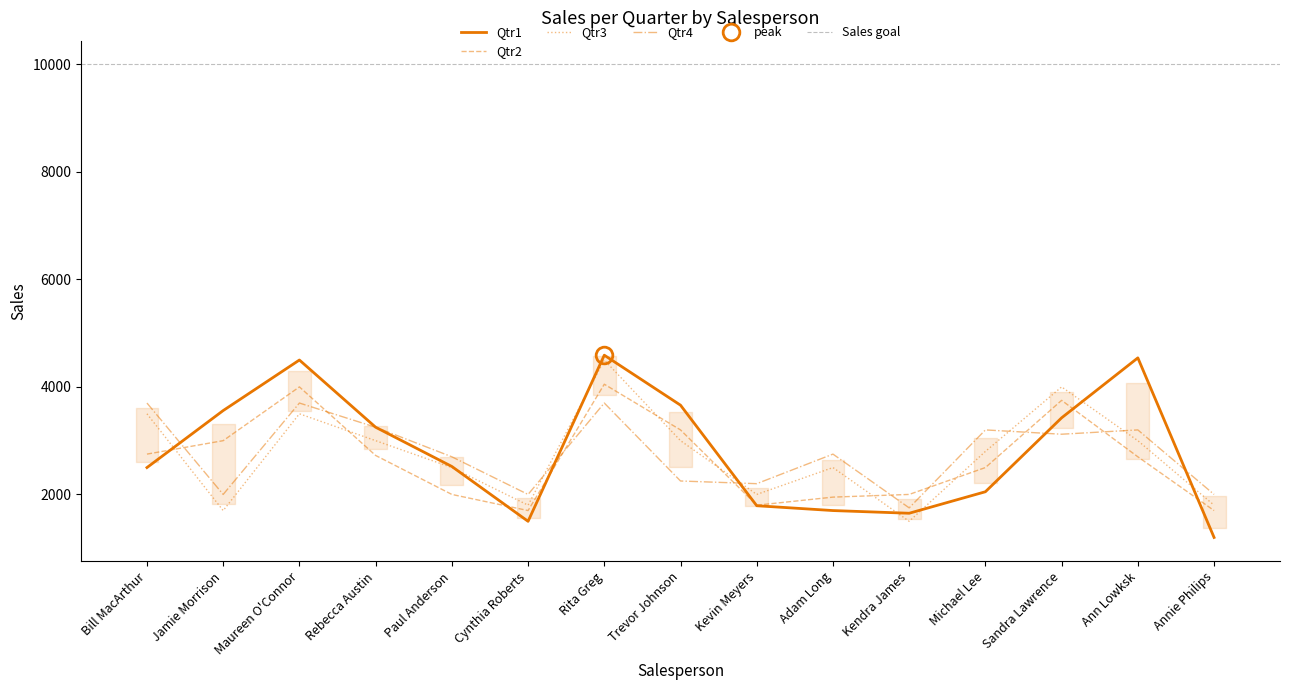

Reading left to right, what are all the values shown in this chart?

Qtr1: Bill MacArthur=2500	Jamie Morrison=3560	Maureen O'Connor=4500	Rebecca Austin=3250	Paul Anderson=2520	Cynthia Roberts=1500	Rita Greg=4590	Trevor Johnson=3660	Kevin Meyers=1790	Adam Long=1700	Kendra James=1650	Michael Lee=2050	Sandra Lawrence=3425	Ann Lowksk=4540	Annie Philips=1200
Qtr2: Bill MacArthur=2750	Jamie Morrison=3000	Maureen O'Connor=4000	Rebecca Austin=2725	Paul Anderson=2000	Cynthia Roberts=1700	Rita Greg=4050	Trevor Johnson=3200	Kevin Meyers=1800	Adam Long=1950	Kendra James=2000	Michael Lee=2500	Sandra Lawrence=3750	Ann Lowksk=2700	Annie Philips=1700
Qtr3: Bill MacArthur=3500	Jamie Morrison=1700	Maureen O'Connor=3500	Rebecca Austin=3000	Paul Anderson=2500	Cynthia Roberts=1800	Rita Greg=4500	Trevor Johnson=3000	Kevin Meyers=2000	Adam Long=2500	Kendra James=1500	Michael Lee=2800	Sandra Lawrence=4000	Ann Lowksk=3000	Annie Philips=1800
Qtr4: Bill MacArthur=3700	Jamie Morrison=2000	Maureen O'Connor=3700	Rebecca Austin=3250	Paul Anderson=2700	Cynthia Roberts=2000	Rita Greg=3700	Trevor Johnson=2250	Kevin Meyers=2200	Adam Long=2750	Kendra James=1750	Michael Lee=3200	Sandra Lawrence=3120	Ann Lowksk=3200	Annie Philips=2000